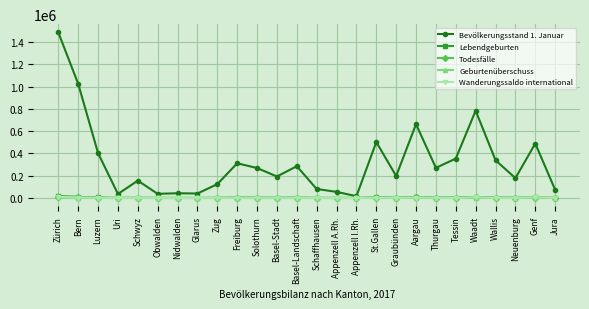

True or false: Todesfälle and Bevölkerungsstand 1. Januar intersect in this chart.

False